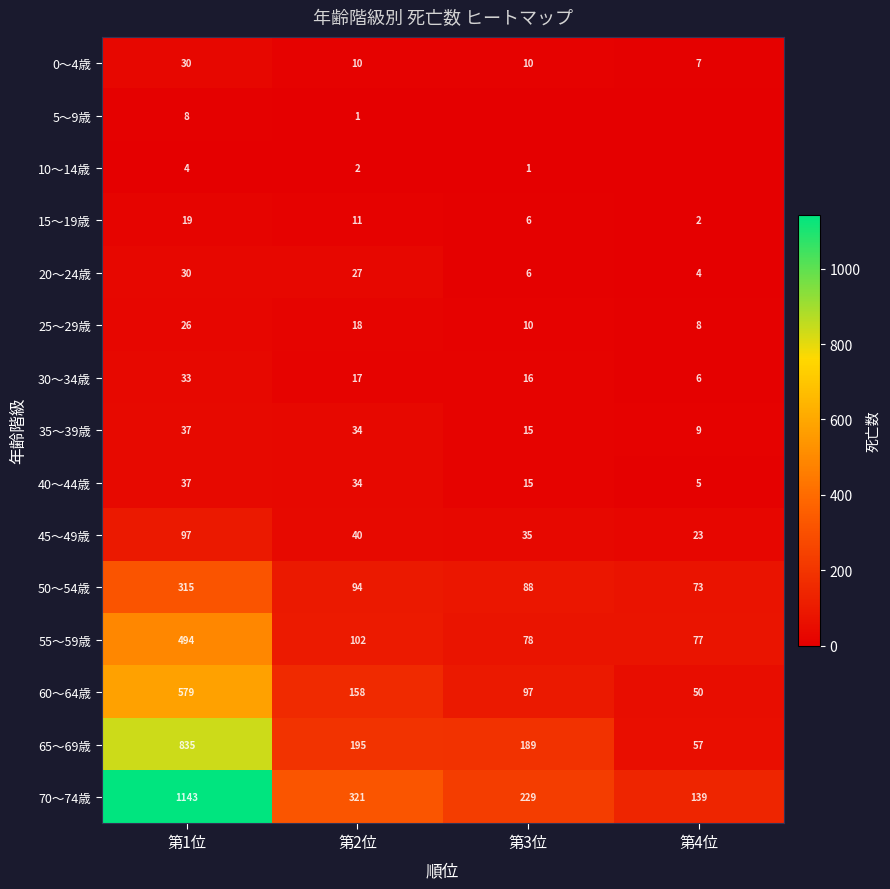

Where does the 45〜49歳 series first go above 40?

第1位